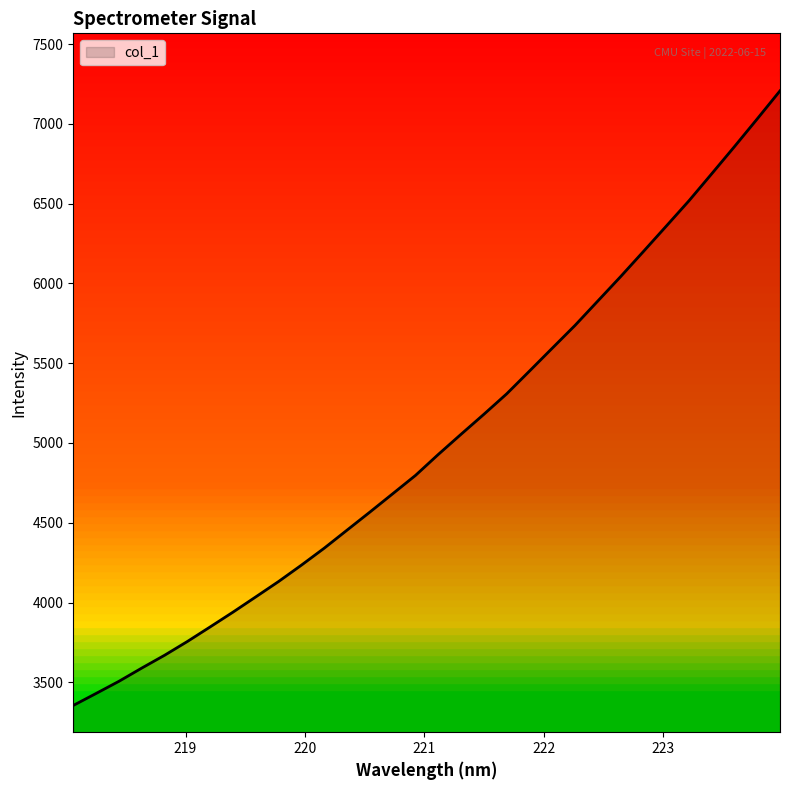

Count the number of values greater than 4928.

16